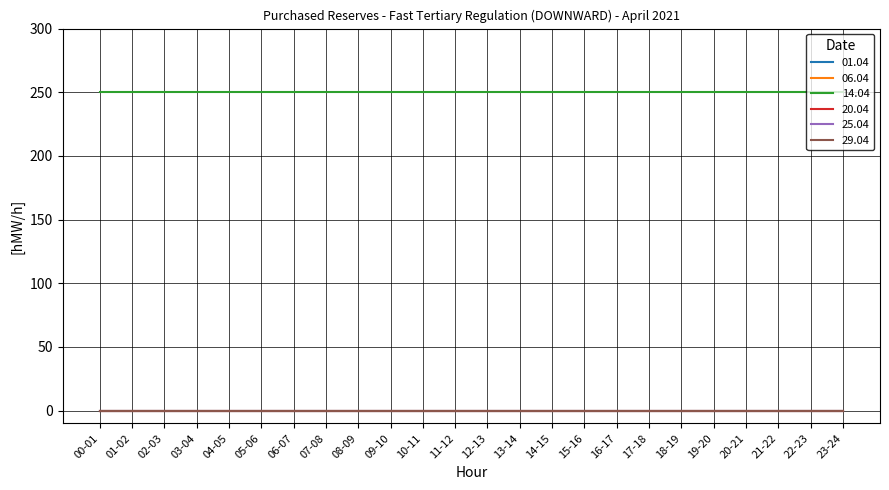

Does the chart display data point markers on the line(s)?

No